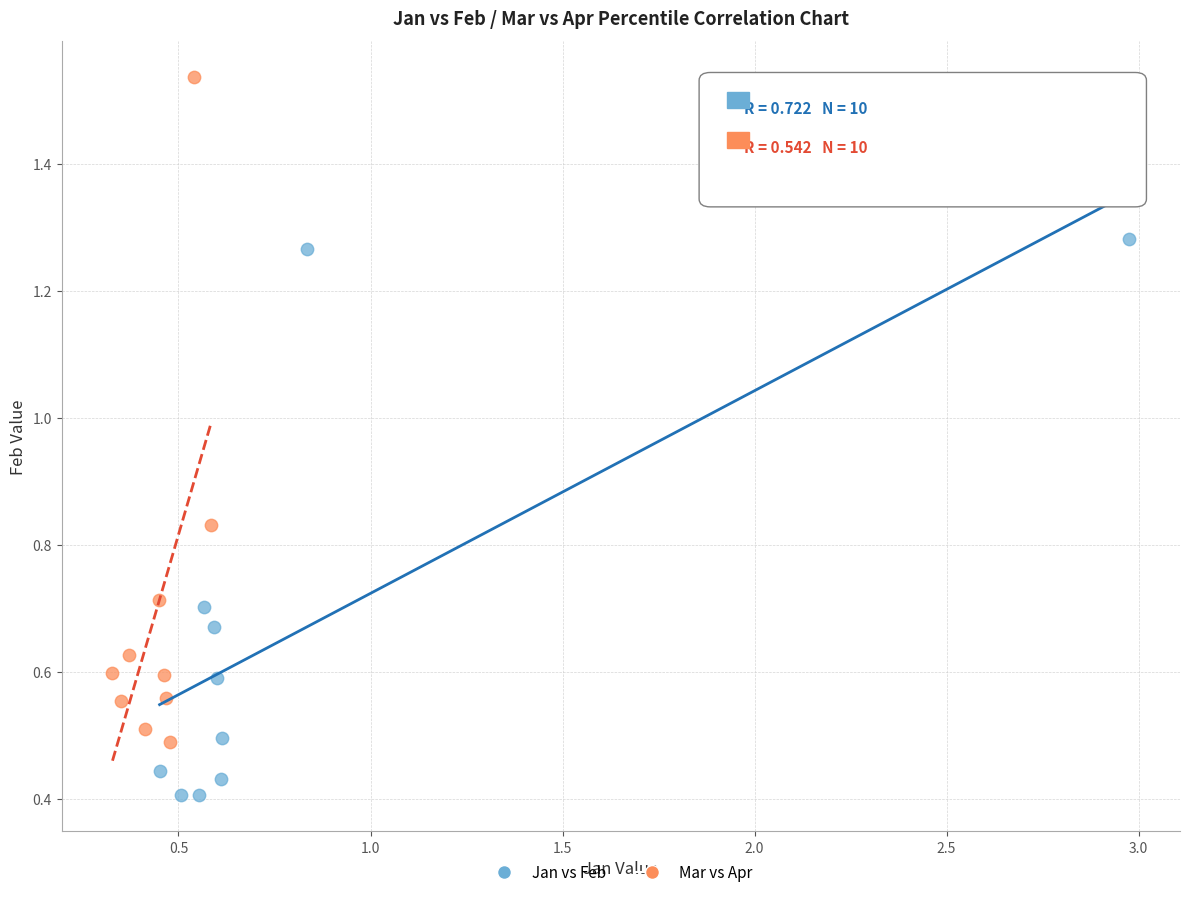

Which series has the largest Y range (max minus min)?

Mar vs Apr